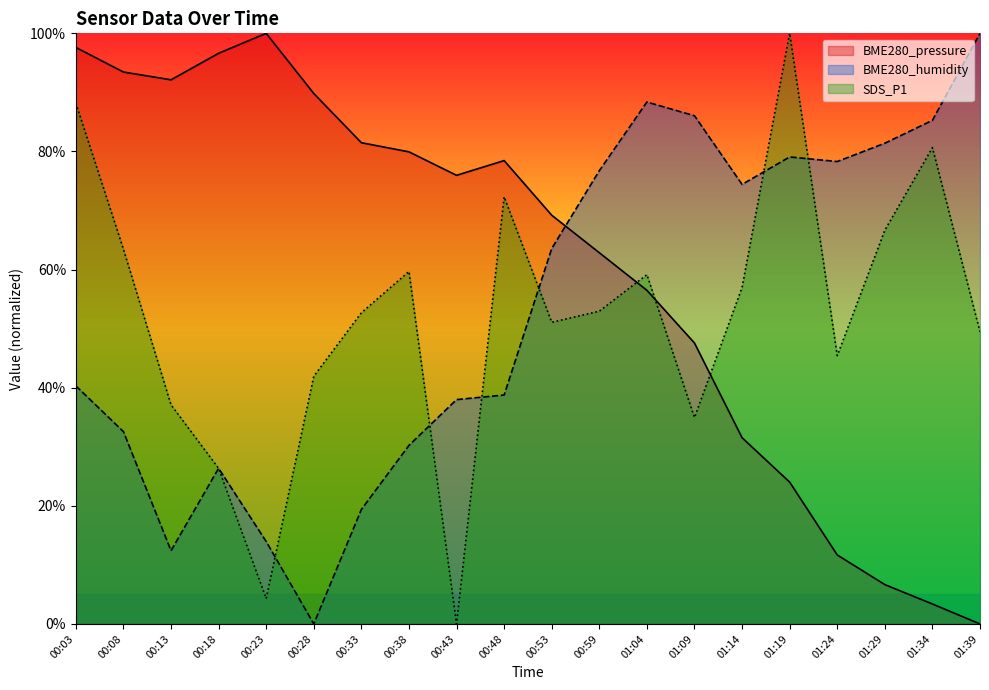

How many data points in BME280_pressure are above 75?

10